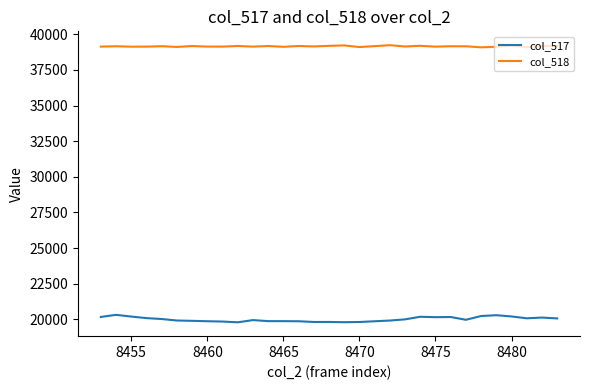

In col_518, how many points are lower than both neighbors (excluding endpoints)?

11